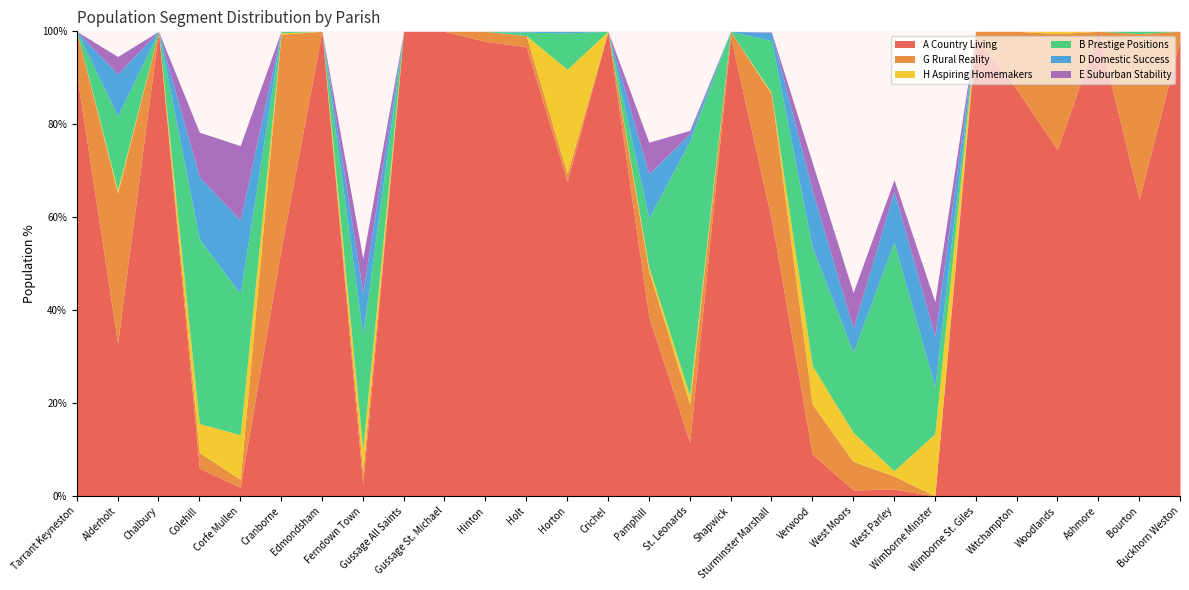

Which series has the widest spread of values?

A Country Living